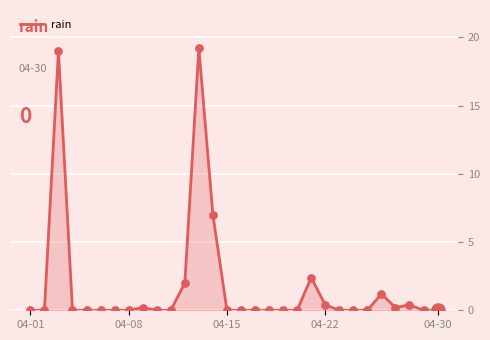

What is the difference between the maximum and minimum values?

19.2